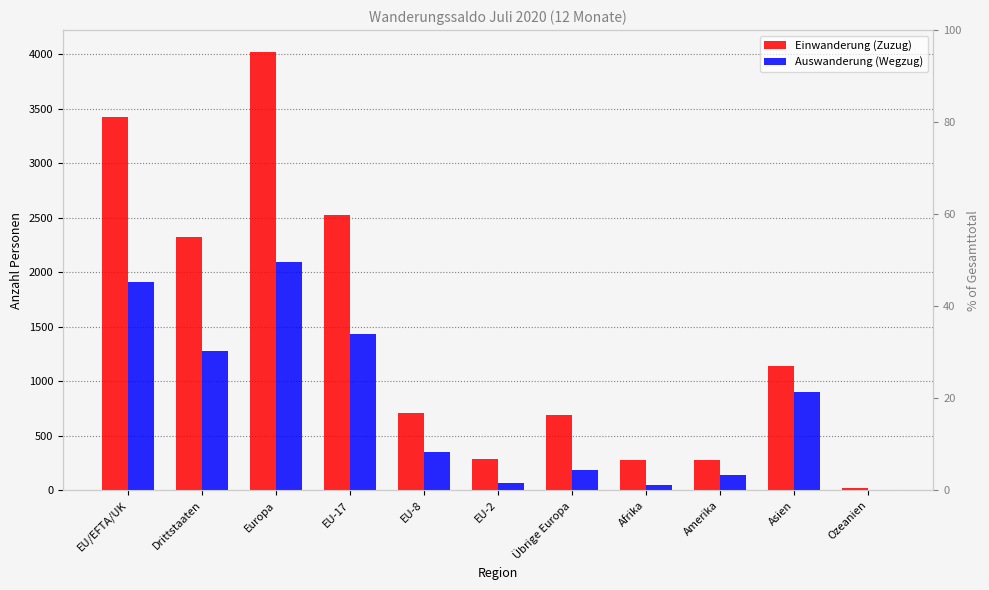

Which series changed the most between Übrige Europa and Ozeanien?

Einwanderung (Zuzug)